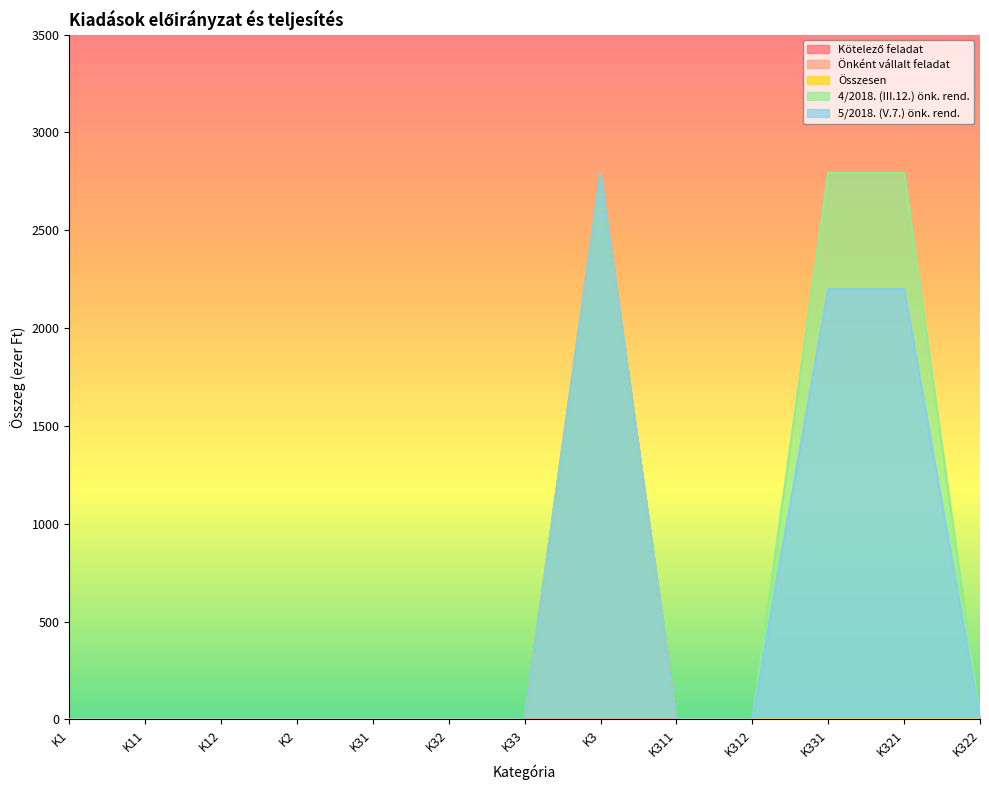

What is the average value of the 5/2018. (V.7.) önk. rend. series?

553